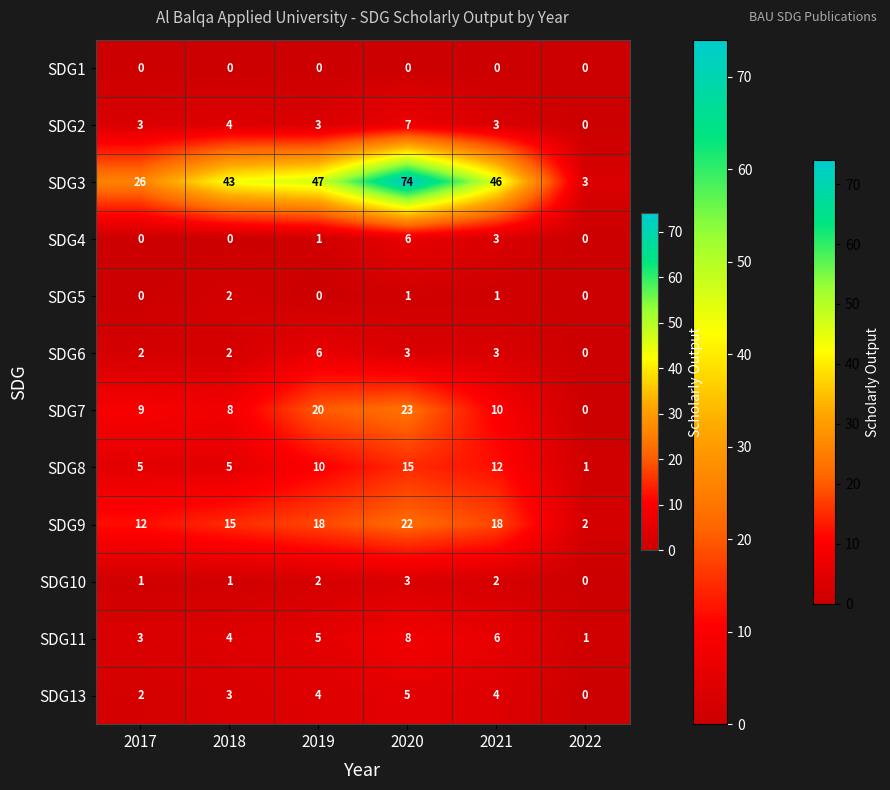

What is the difference between the maximum and minimum values in the SDG8 series?

14